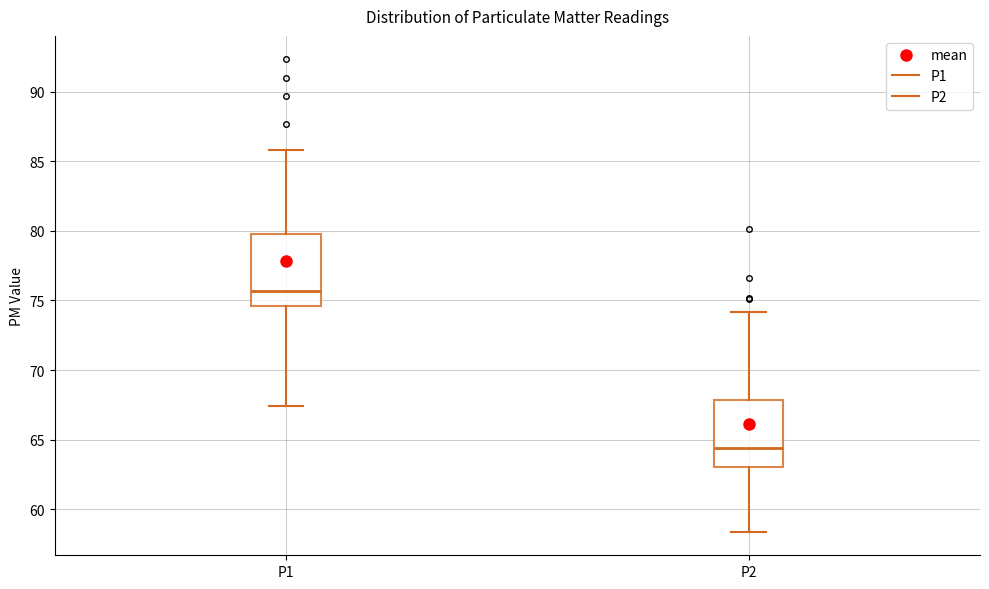

Which box's median line is the highest?

P1